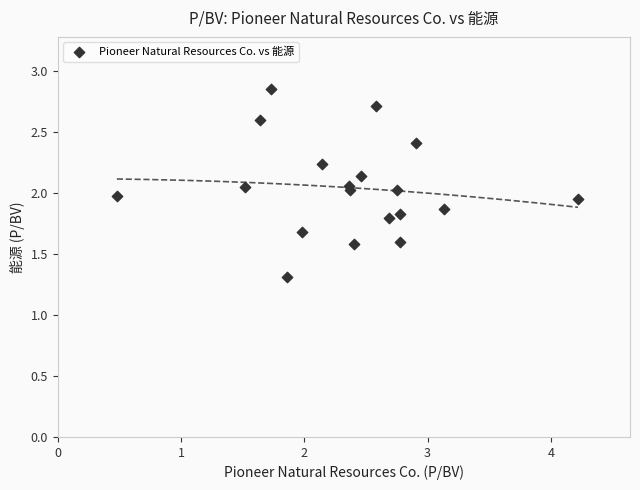

What is the range of X values (max minus min)?

3.7